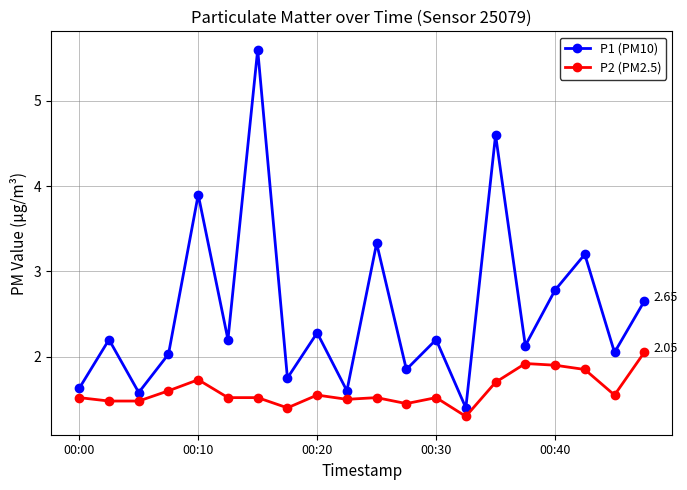

Does the chart display data point markers on the line(s)?

Yes